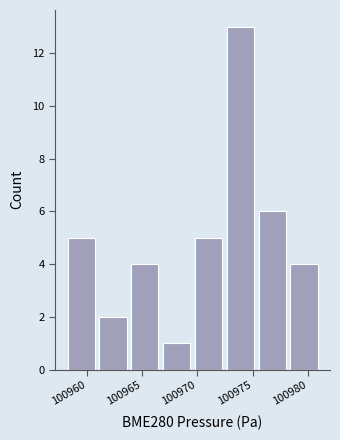

Which range on the x-axis has the tallest bar?

100972.5 to 100975.5